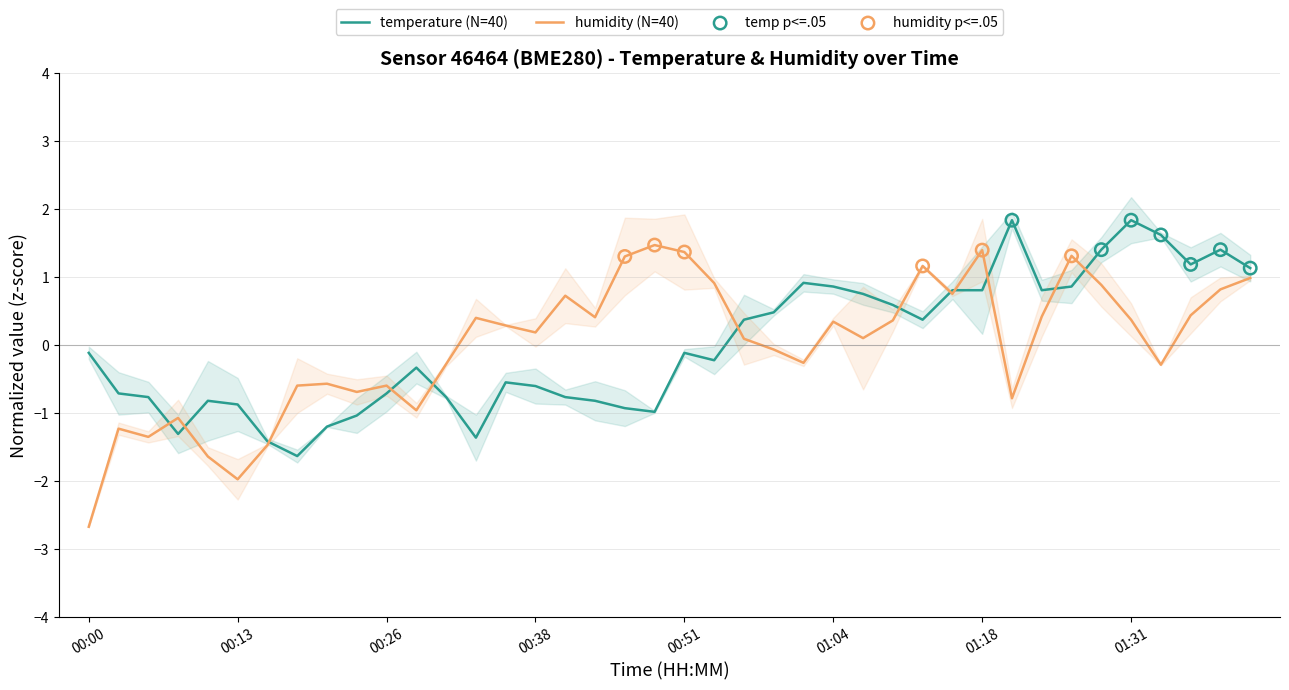

What are all the series names shown in the legend?

temperature, humidity